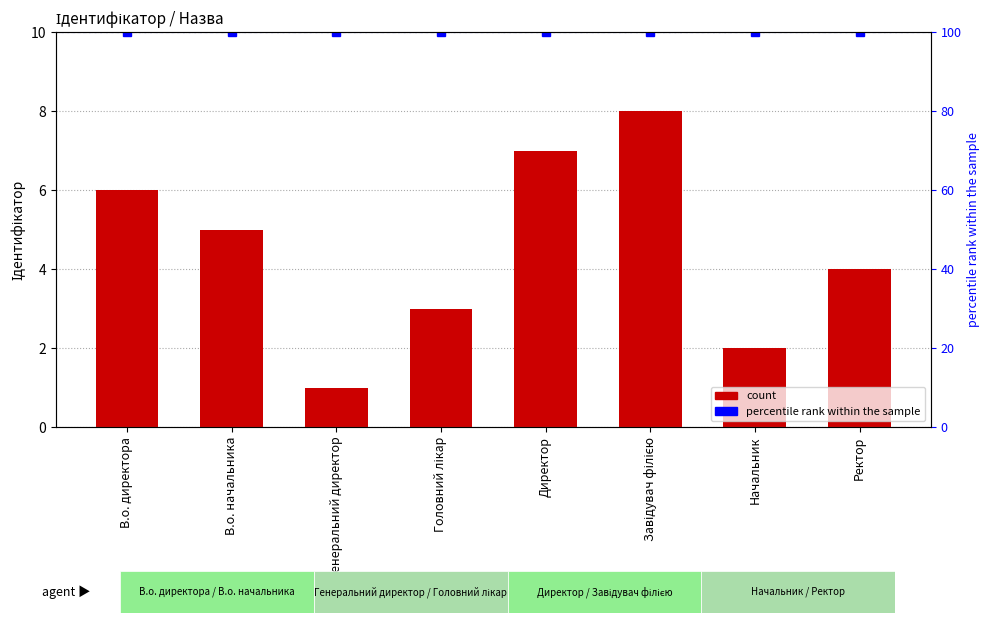

What is the difference between the values at Завідувач філією and Генеральний директор?

7